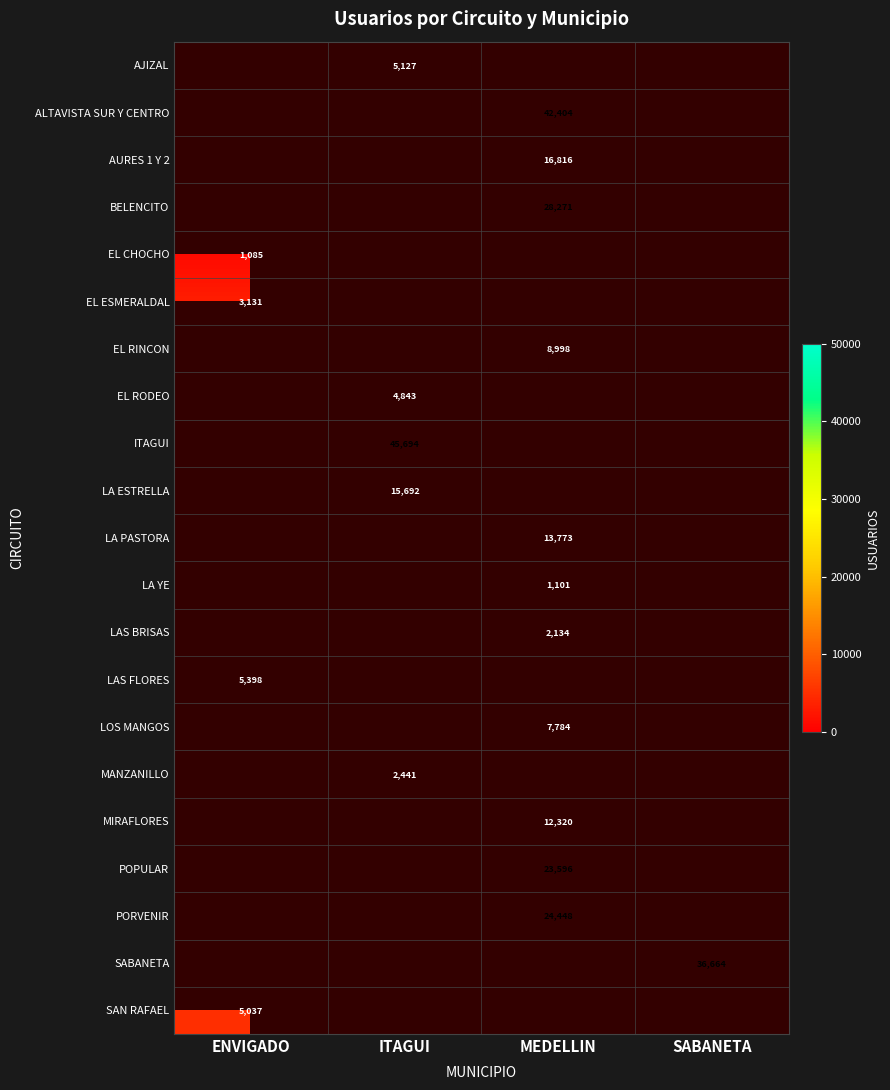

Is it true that EL CHOCHO equals 1085 at ENVIGADO?

True